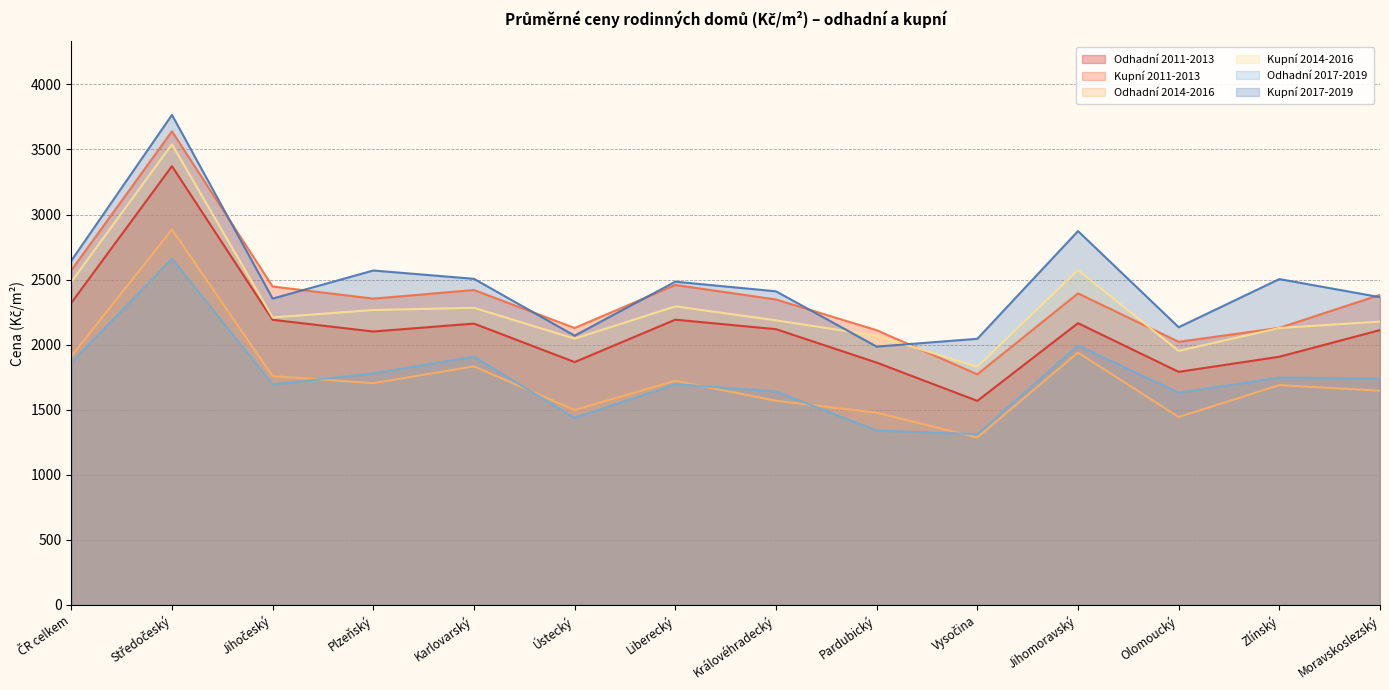

Which label corresponds to the smallest value in the chart?

Vysočina